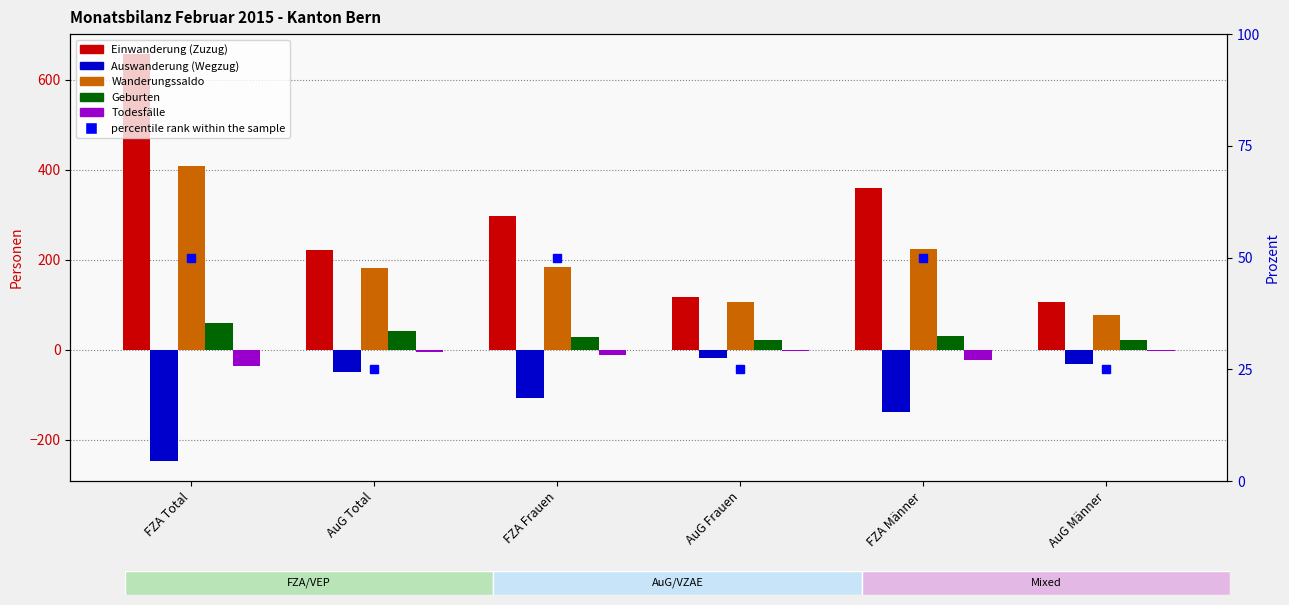

Where is Einwanderung (Zuzug) nearest to the value 381?

FZA Männer